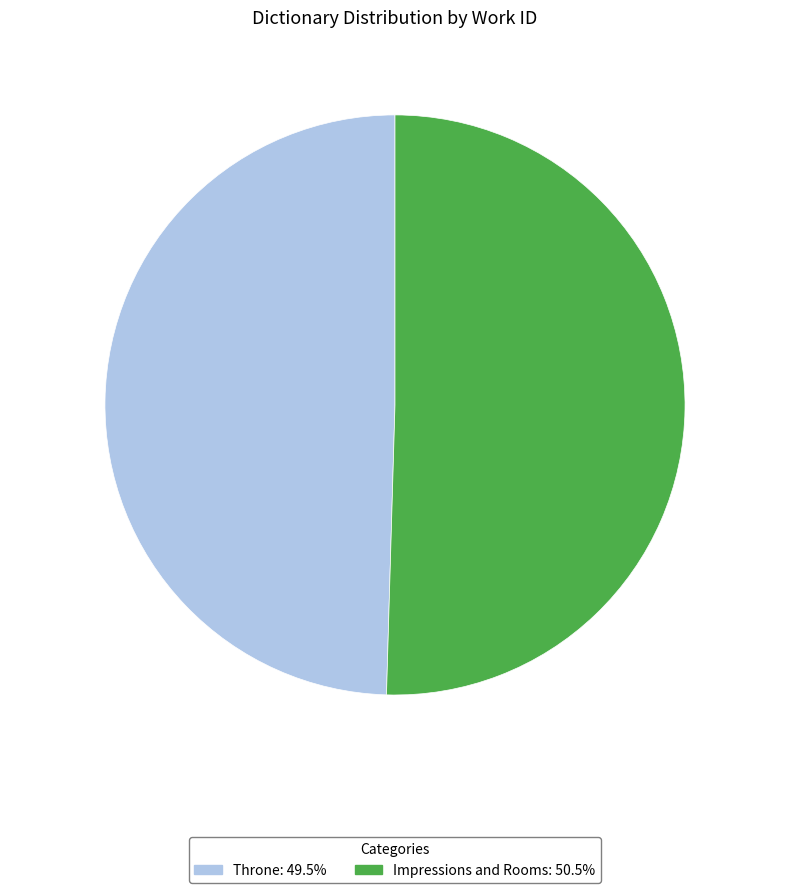

Which has a higher value, Impressions and Rooms or Throne?

Impressions and Rooms